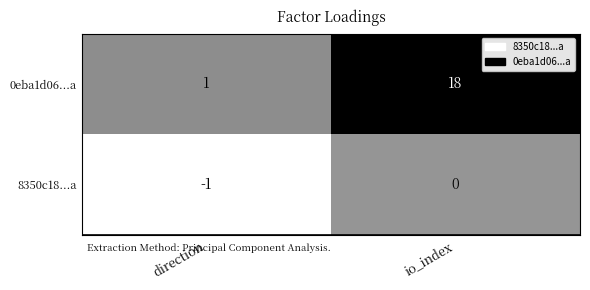

At how many categories does at least one series exceed 3?

1